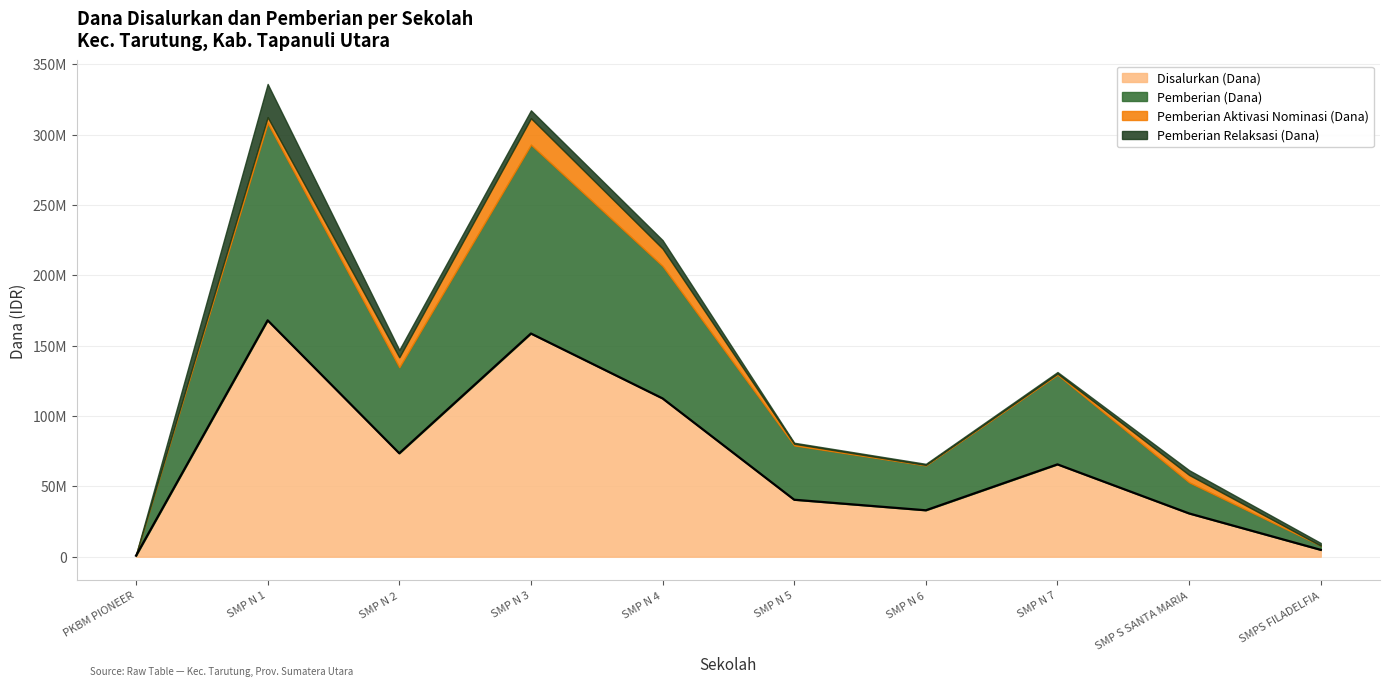

Where is the first local minimum for Disalurkan (Dana)?

SMP NEGERI 2 TARUTUNG